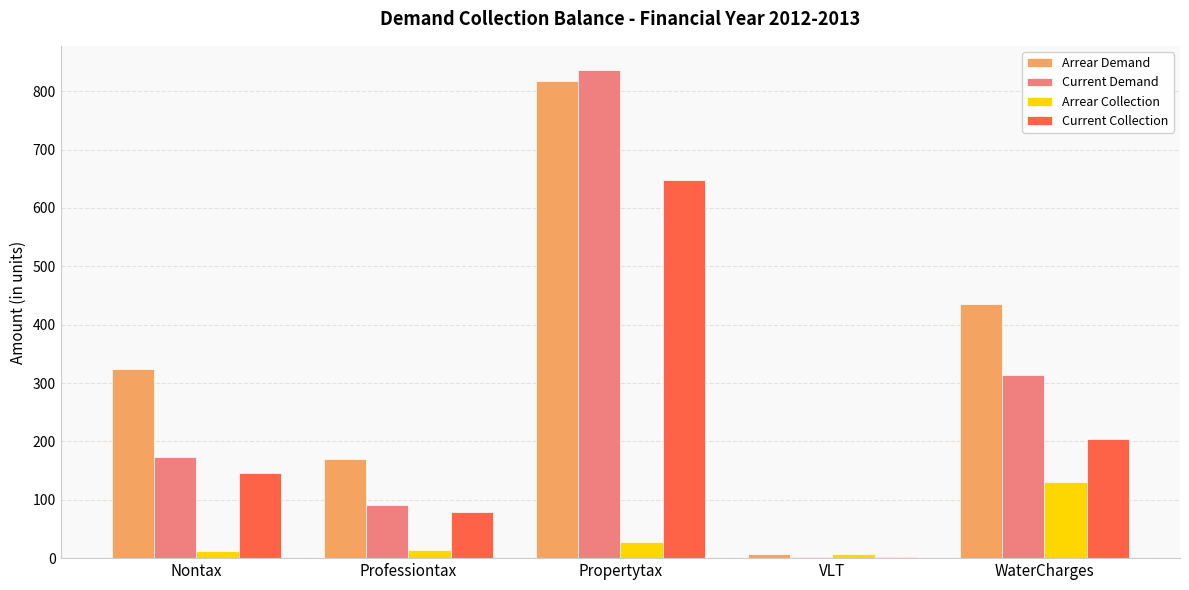

At which category is the sum across all series the highest?

Propertytax